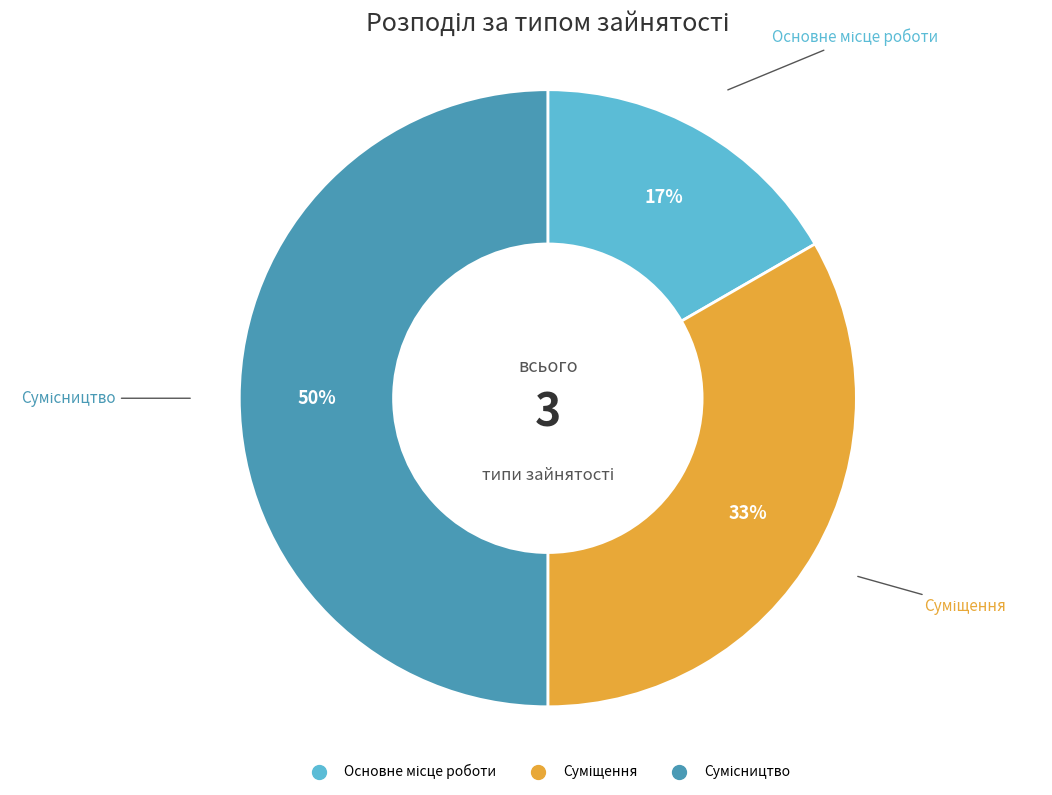

To the nearest percent, what is the average slice percentage?

33%